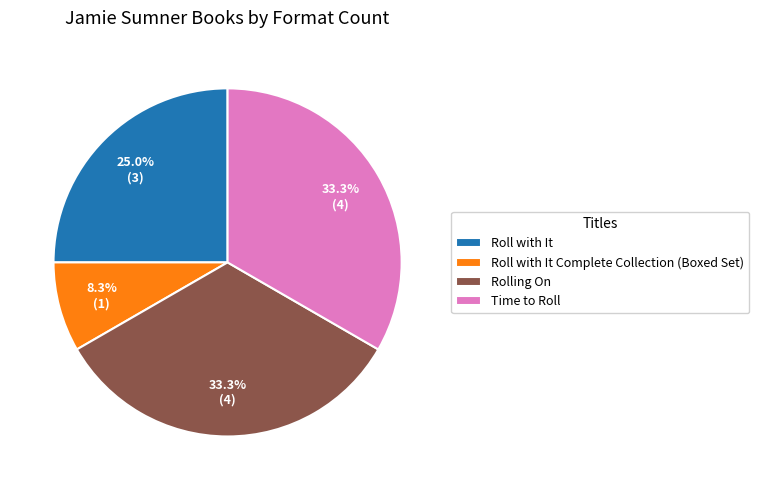

What is the smallest slice in the pie chart?

Roll with It Complete Collection (Boxed Set)